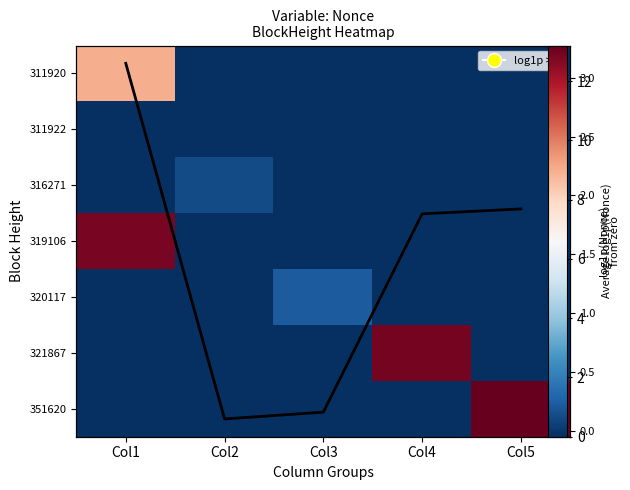

How many data points does each series have?

5